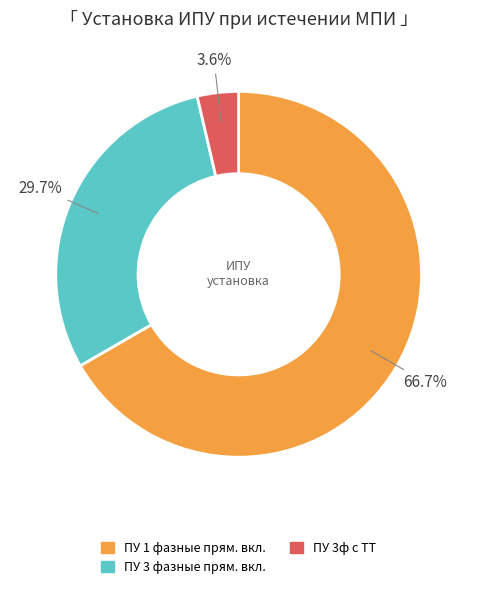

Is there any slice that represents more than half of the pie?

Yes